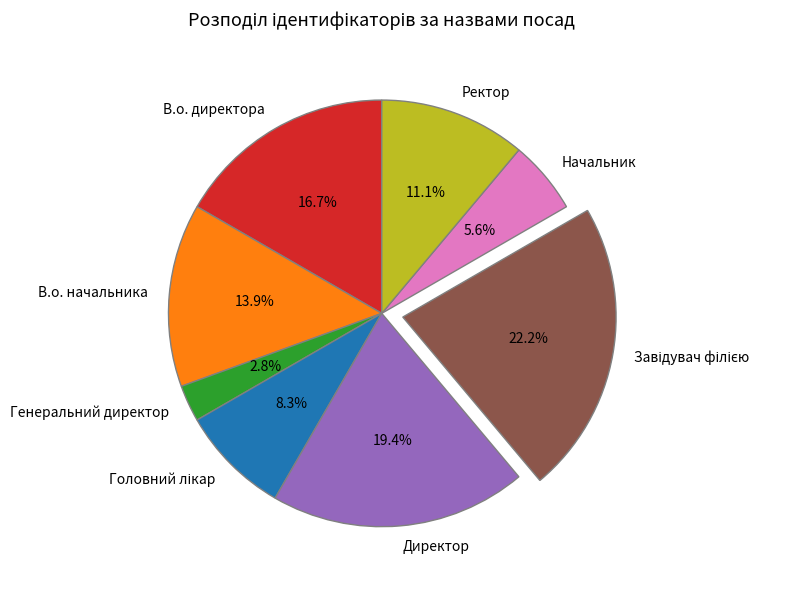

Is the sum of Директор and В.о. начальника greater than half?

No